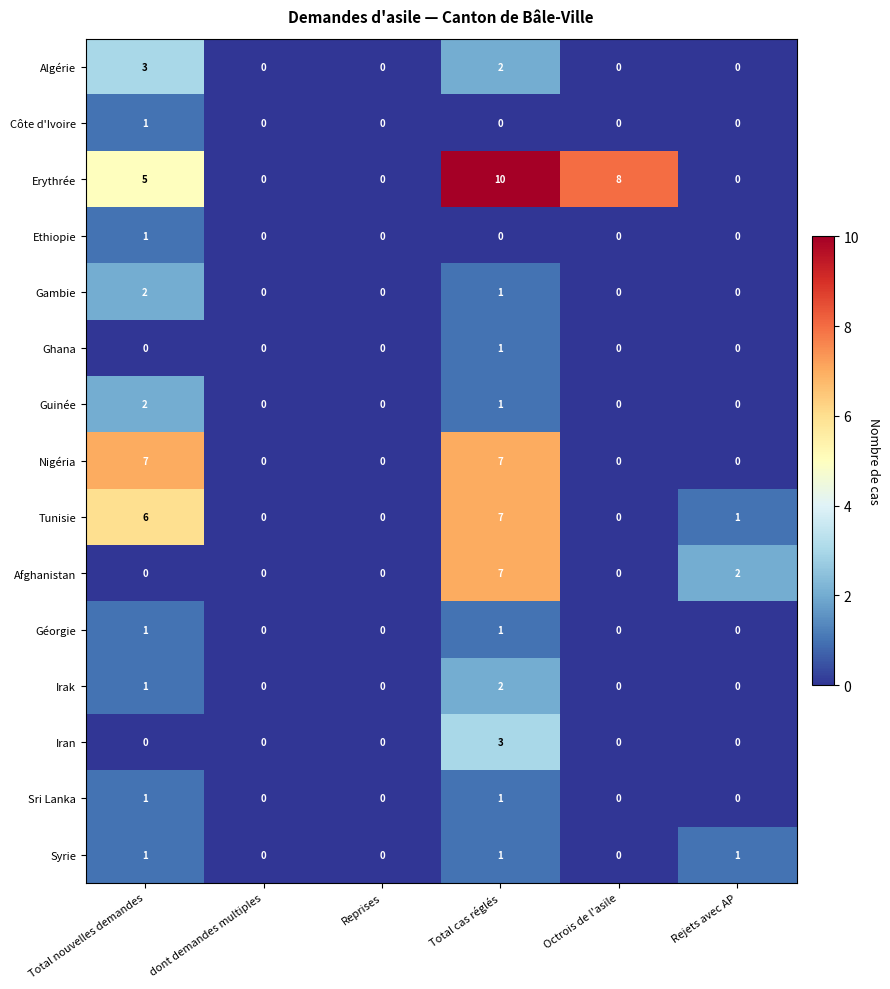

At which category does the chart reach its peak across all series?

Total cas réglés